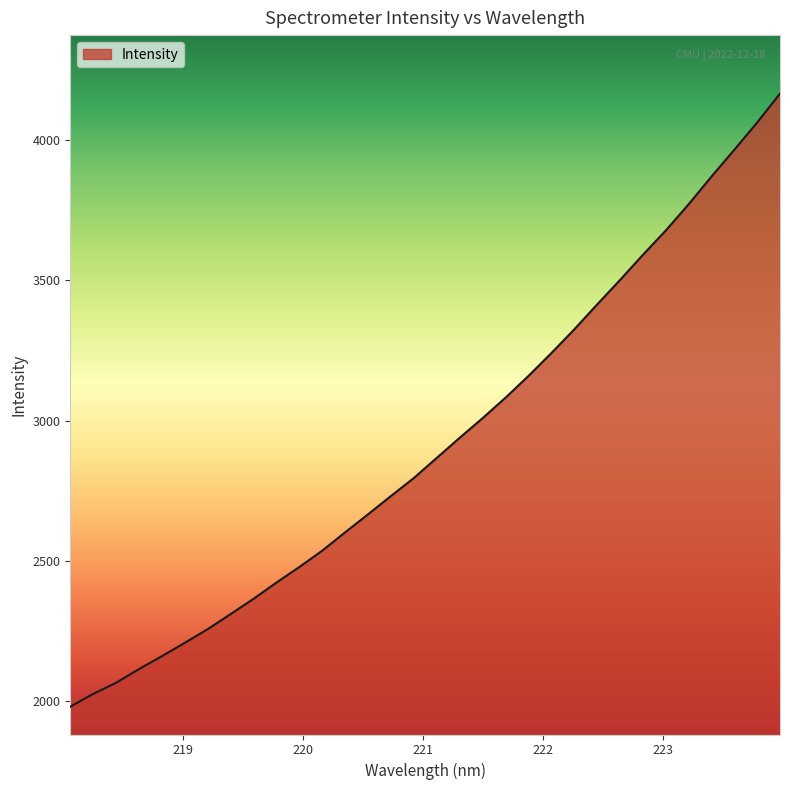

What is the minimum value shown in the chart?

1980.6